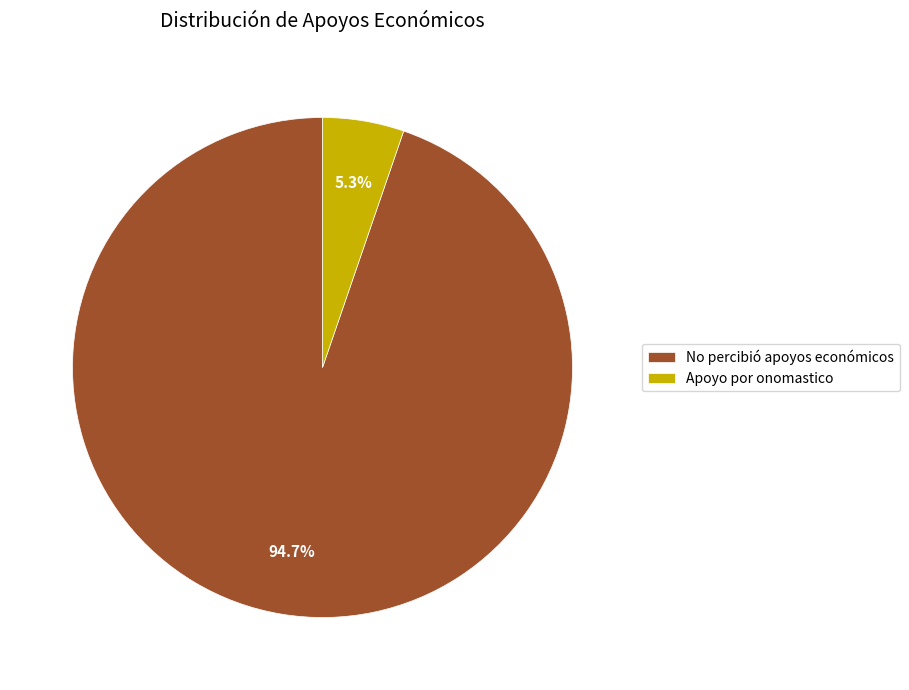

How many segments does this pie chart have?

2